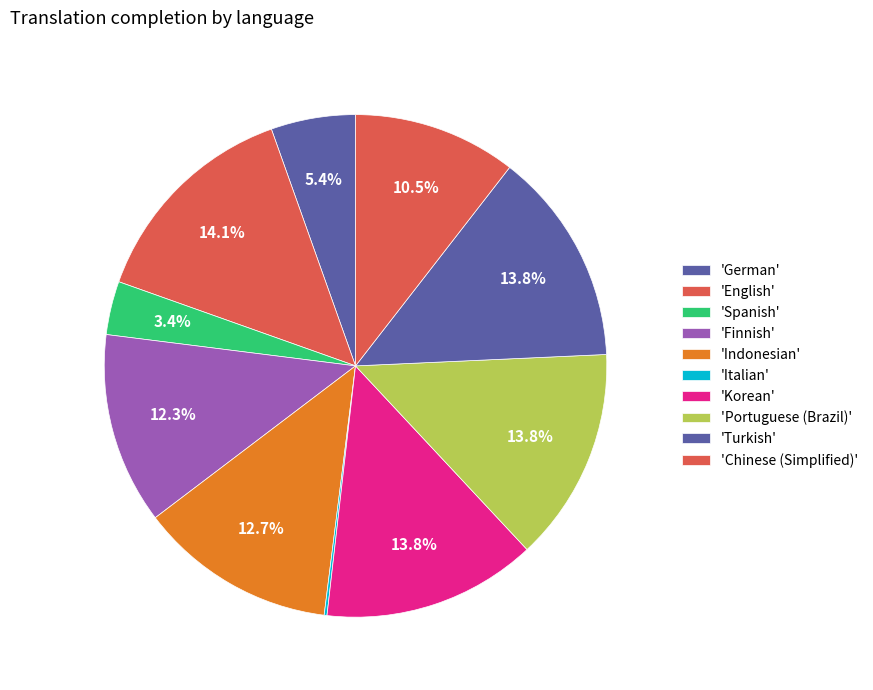

Which category has the biggest portion of the pie?

English